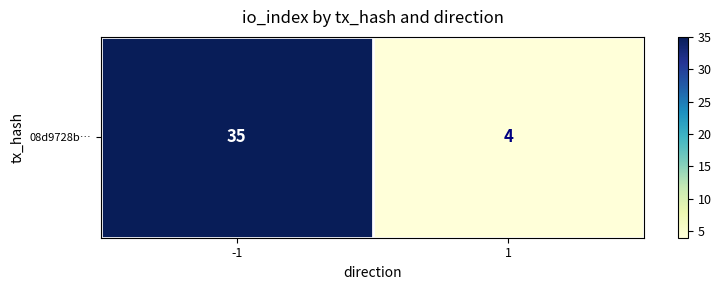

The chart shows a value of 4 at 1. True or false?

True